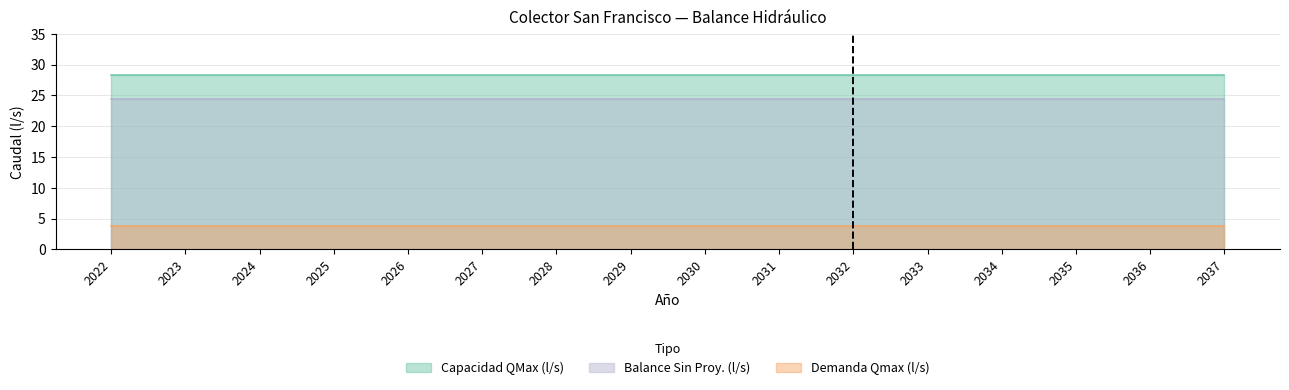

Does the chart display data point markers on the line(s)?

No